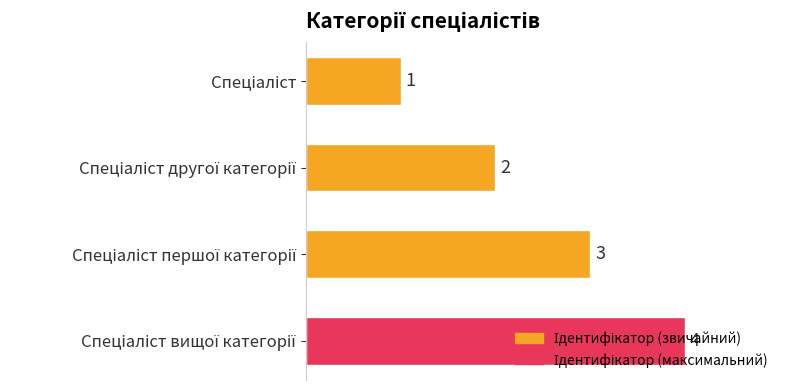

What is the difference between the maximum and minimum values?

3